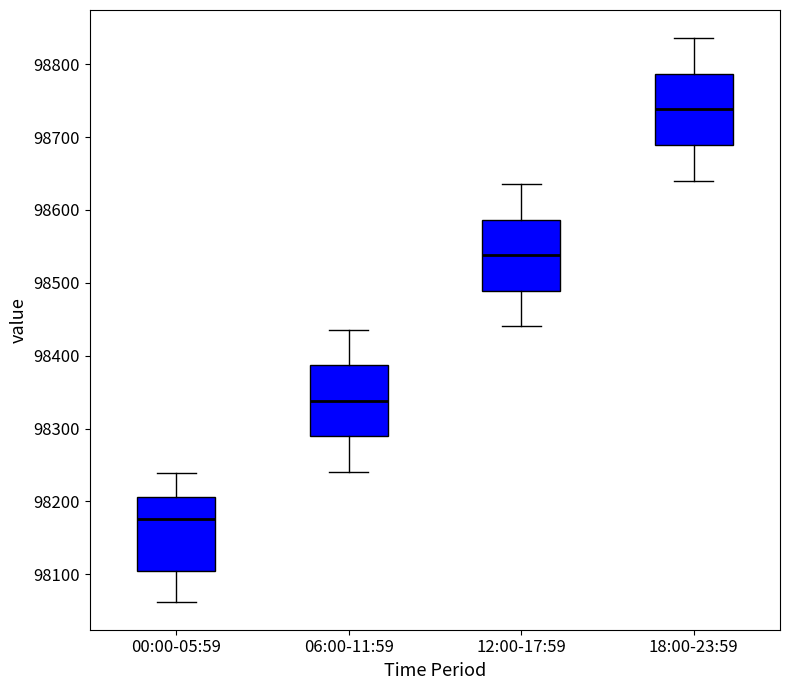

Which box's median line is the highest?

18:00-23:59